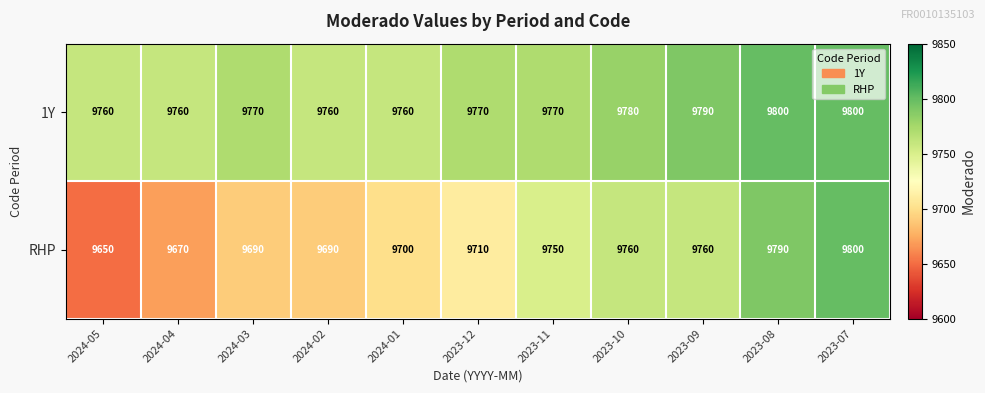

How many distinct data groups are displayed?

2